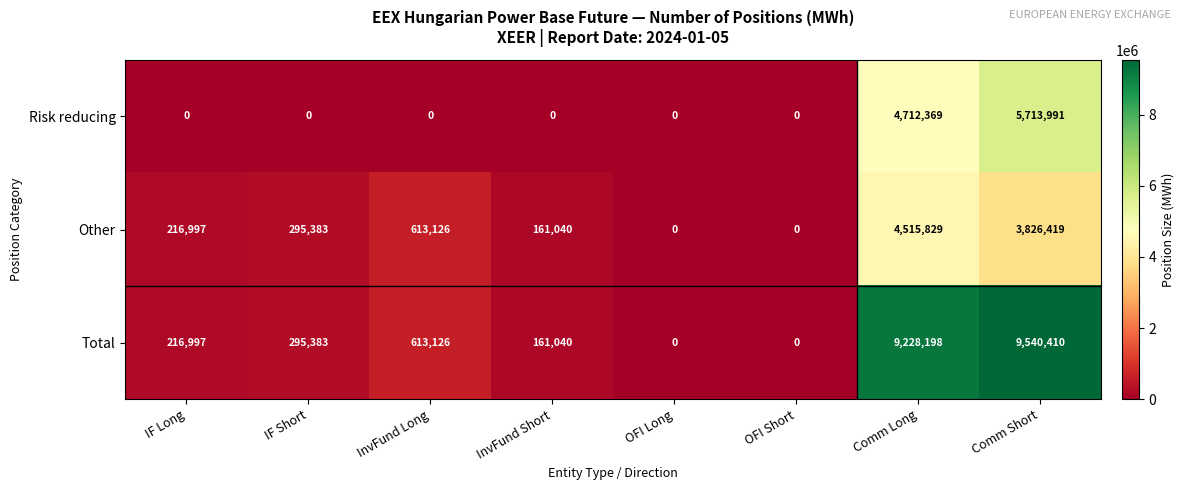

What is the maximum value for Total?

9540410